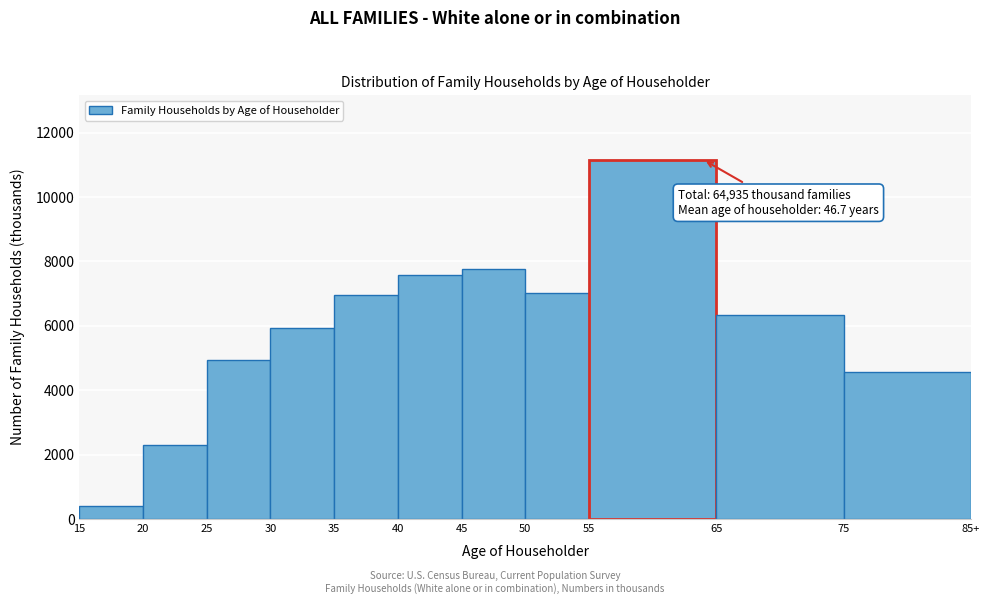

Reading right to left, what are all the values shown in this chart?

75=4569	65=6328	55=11153	50=7017	45=7761	40=7590	35=6947	30=5937	25=4936	20=2288	15=409